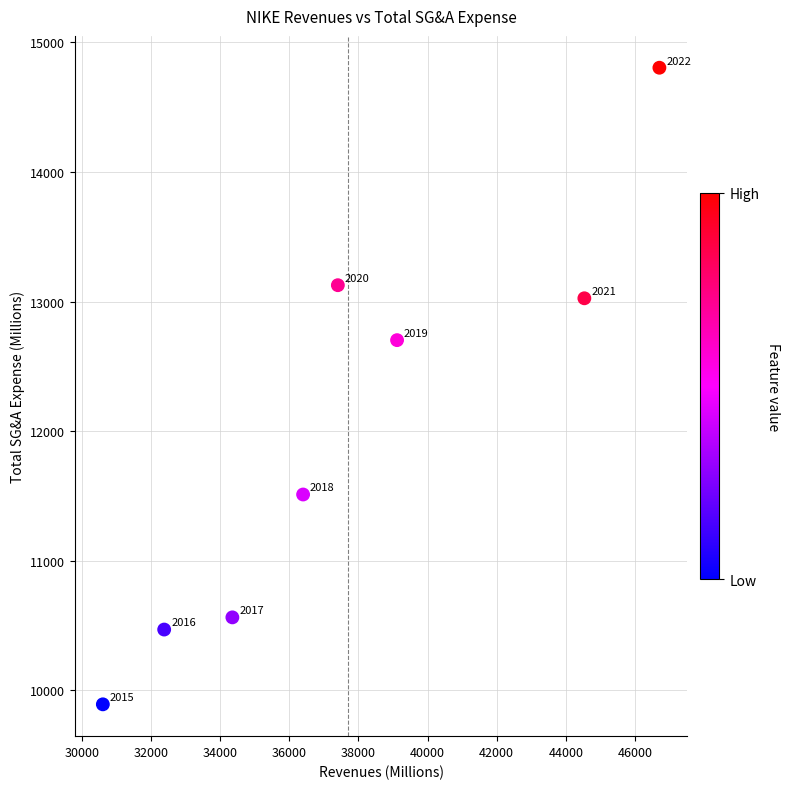

What Y value in the scatter plot is closest to 12348?

12702